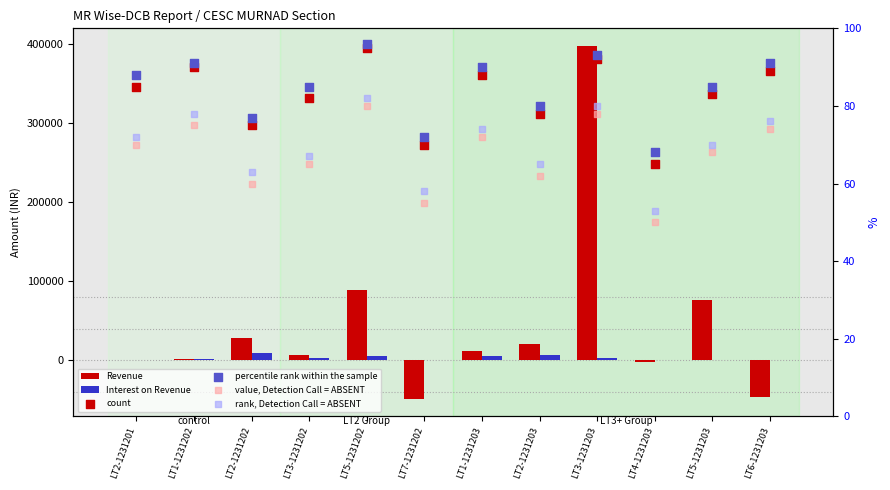

Is the value of Revenue at LT6-1231203 greater than the value of Interest on Revenue at LT6-1231203?

No